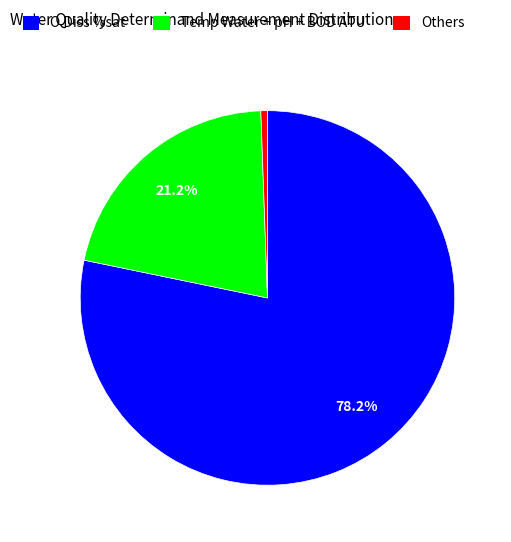

Count the number of slices in the pie.

3